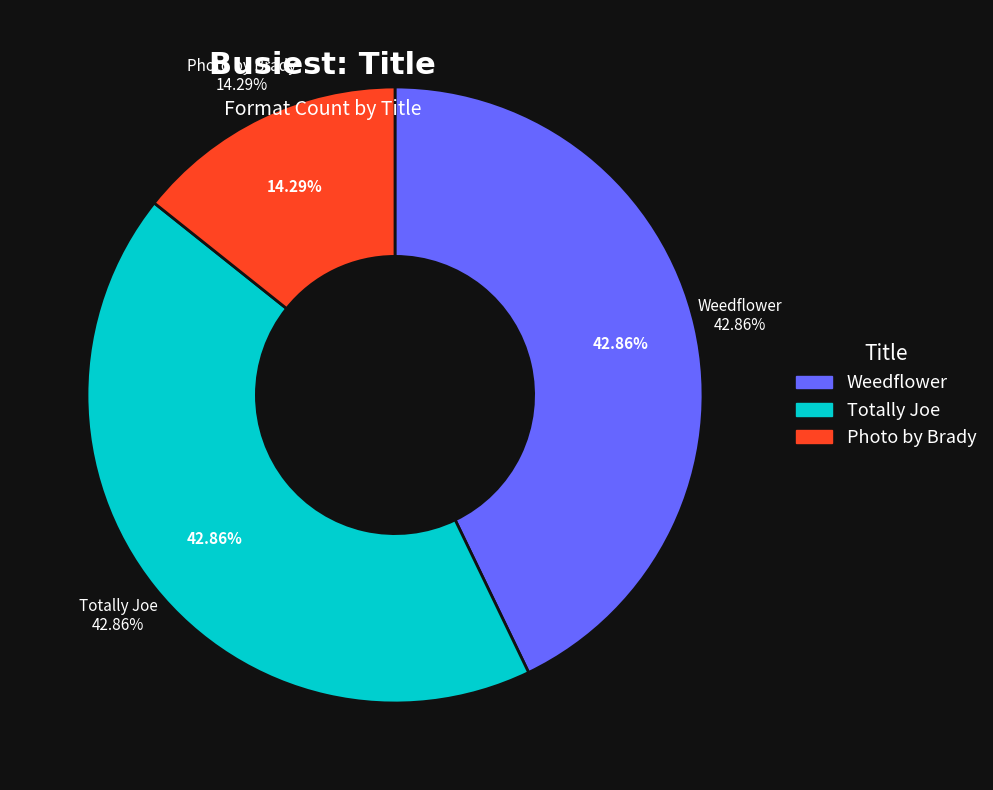

What percentage do Photo by Brady and Weedflower together represent?

57.1%